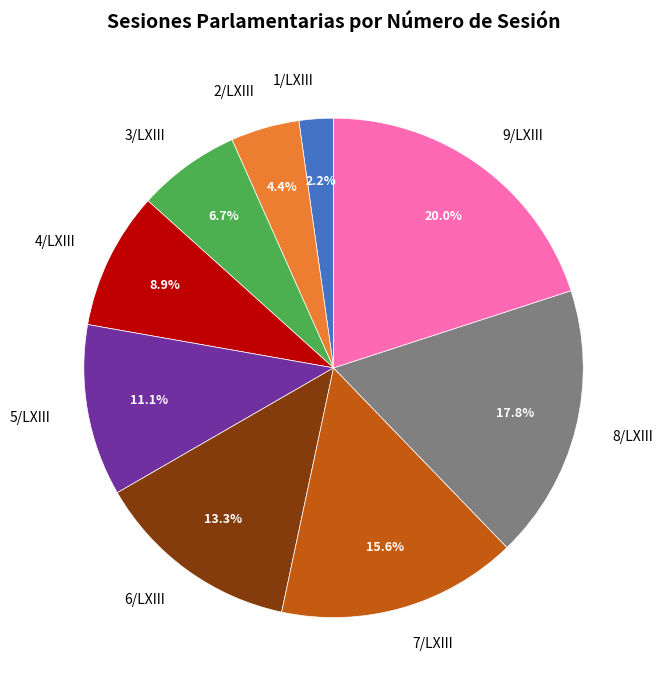

To the nearest percent, what portion does 9/LXIII represent?

20%